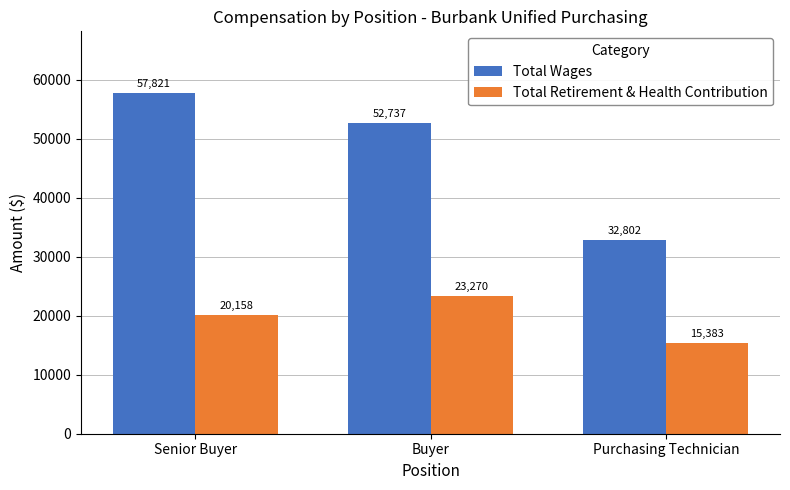

Is it true that Total Wages equals 32802 at Purchasing Technician?

True